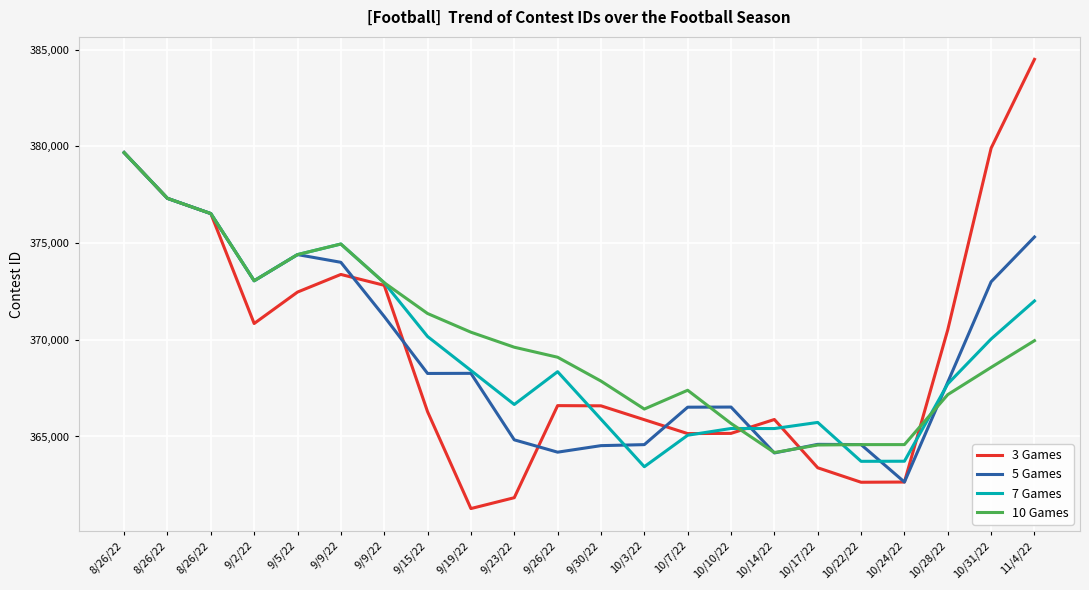

Does the chart have visible grid lines?

Yes